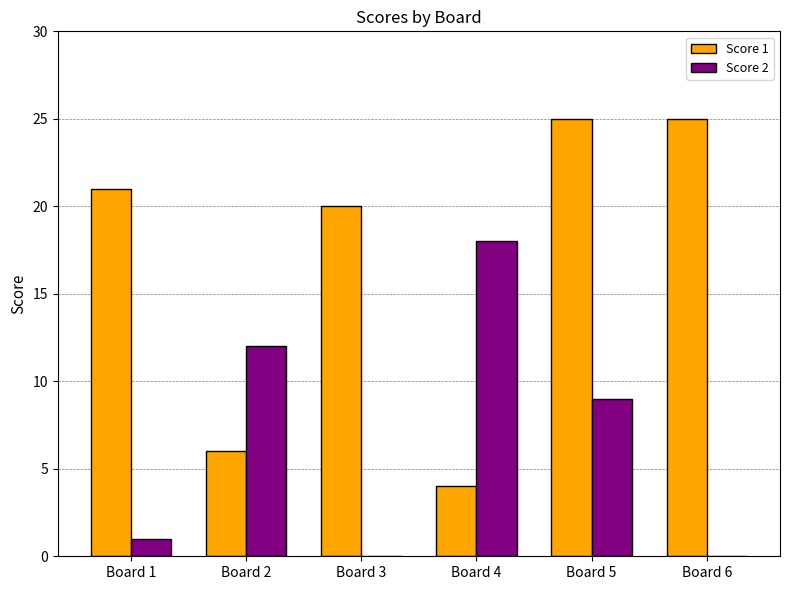

Are the bars grouped side by side (vs. stacked)?

Yes